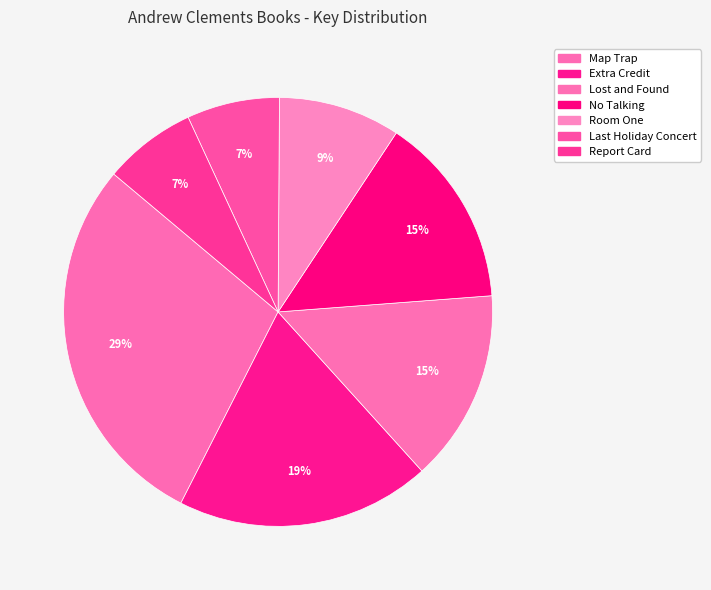

How many segments does this pie chart have?

7